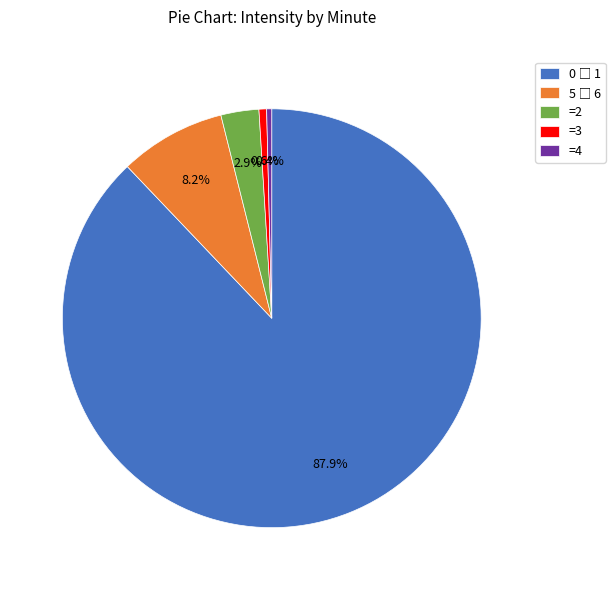

What portion of the pie excludes =4?

99.6%